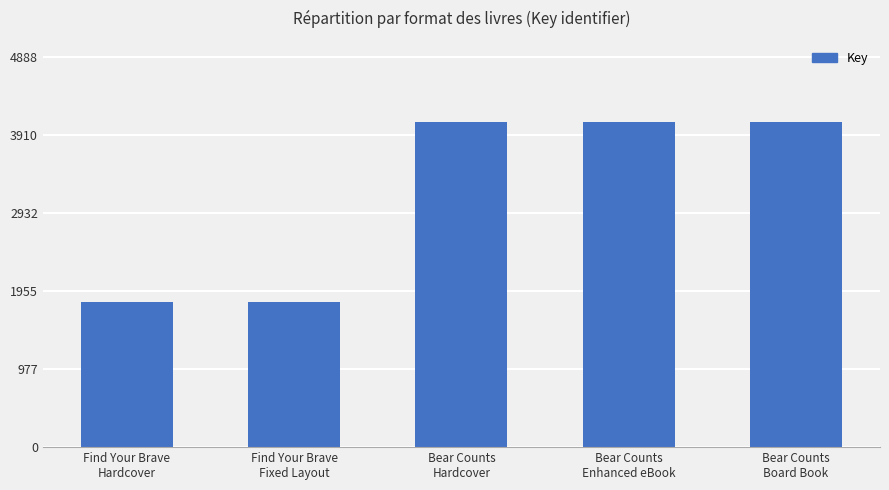

What is the greatest value displayed?

4073.6